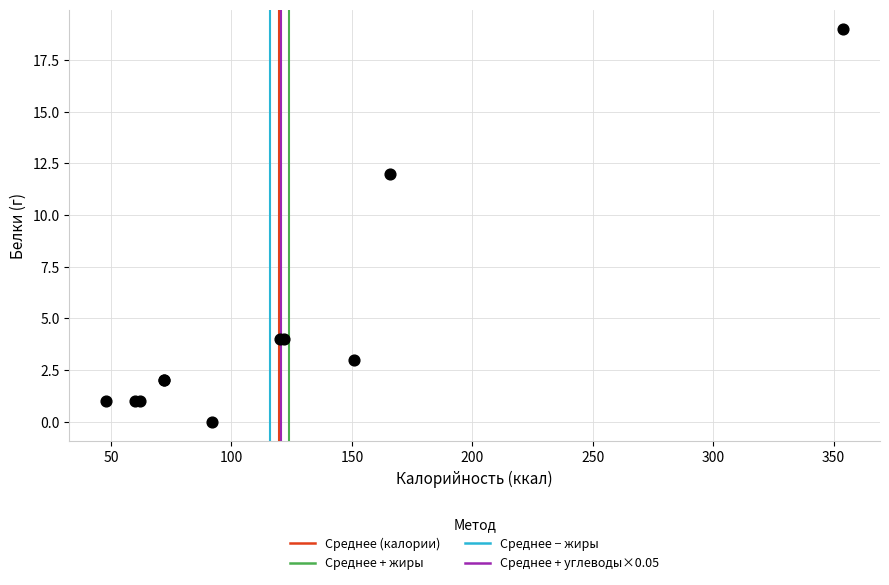

What Y value in the scatter plot is closest to 9?

12